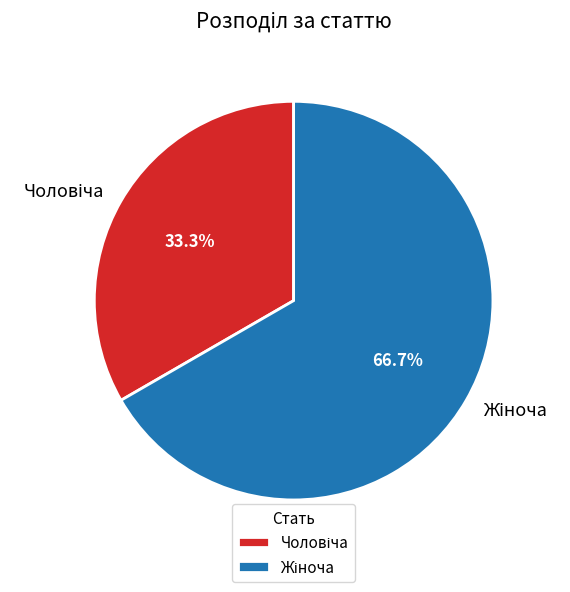

To the nearest percent, what is the average slice percentage?

50%